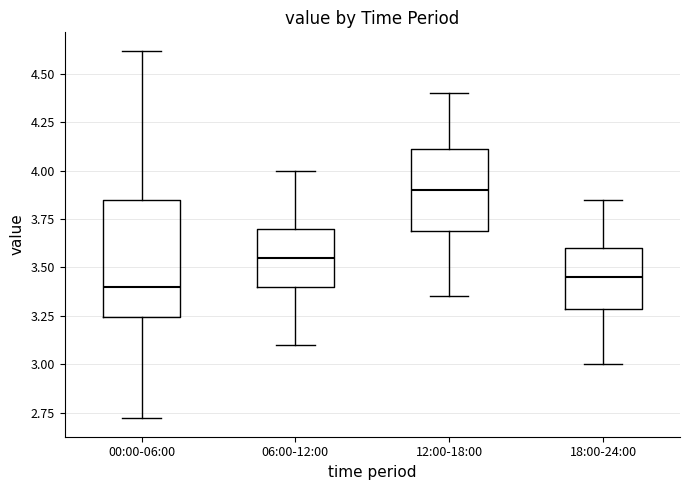

Reading left to right, transcribe this box plot: for each box, give where its median line is, the range the box spans, and where its two whiskers end, as read against the y-axis. The values are not printed on the chart, so give them approximately, as read against the axis.

00:00-06:00: median 3.40, box 3.25 to 3.85, whiskers 2.70 to 4.60
06:00-12:00: median 3.55, box 3.40 to 3.70, whiskers 3.10 to 4.00
12:00-18:00: median 3.90, box 3.70 to 4.10, whiskers 3.35 to 4.40
18:00-24:00: median 3.45, box 3.30 to 3.60, whiskers 3.00 to 3.85